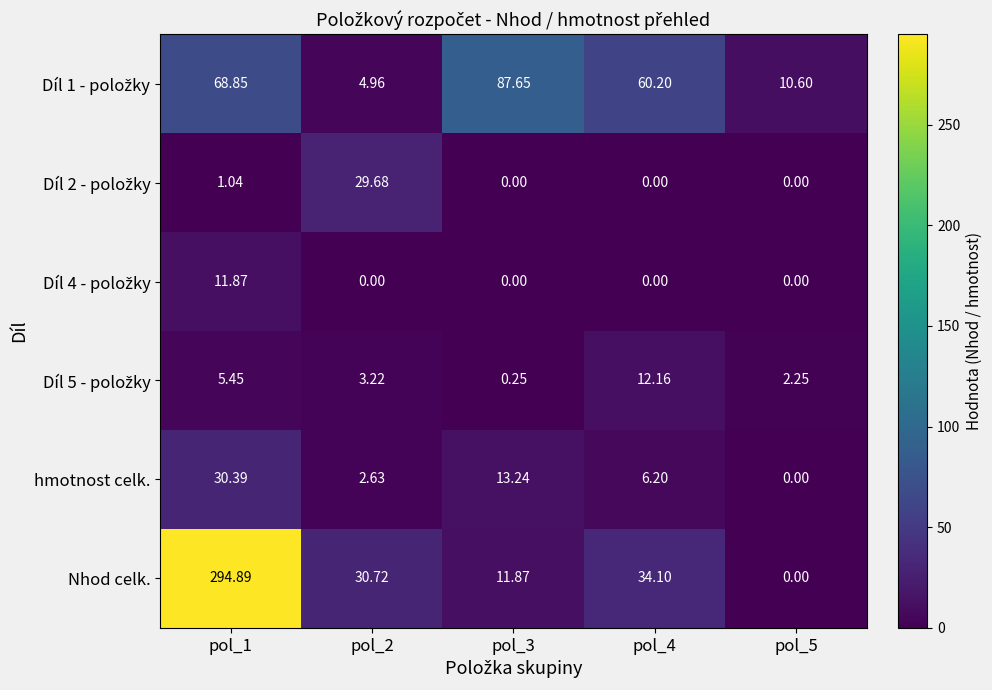

Which series changed the most between pol_1 and pol_2?

Nhod celk.